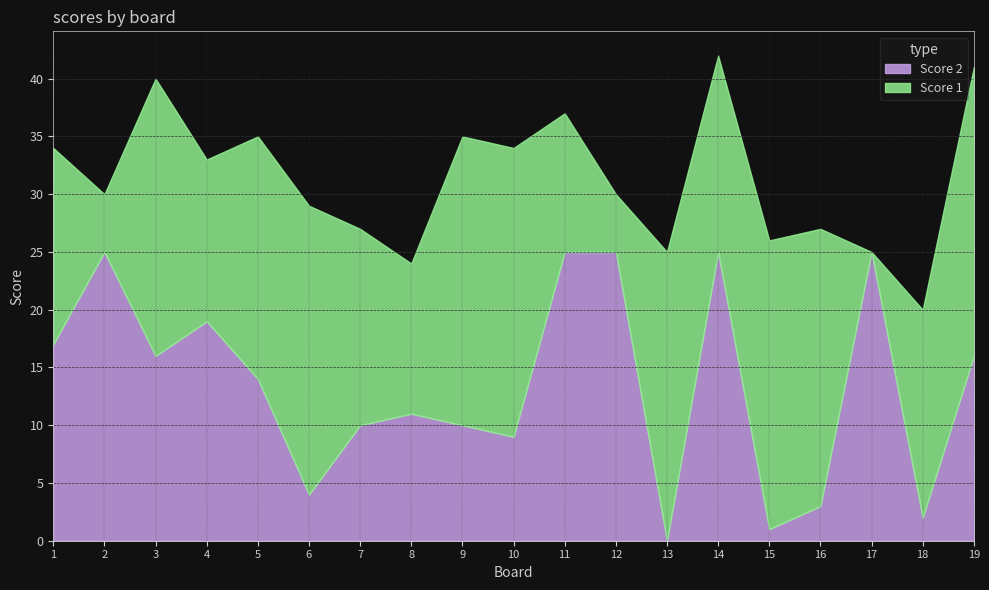

Where do Score 2 and Score 1 first cross each other?

2 and 3